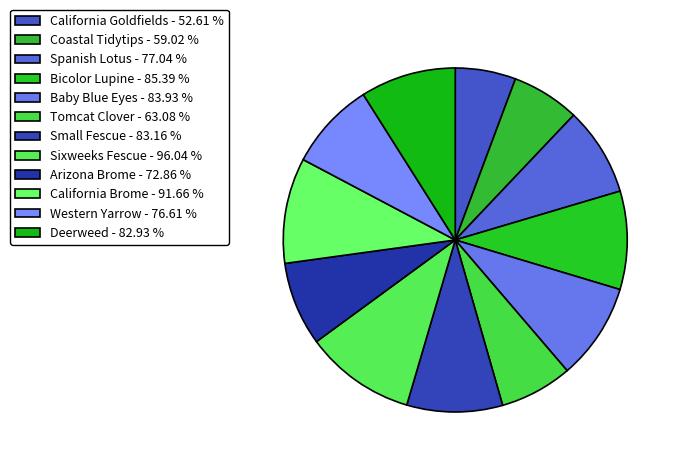

The California Brome slice represents 3% of the pie. True or false?

False